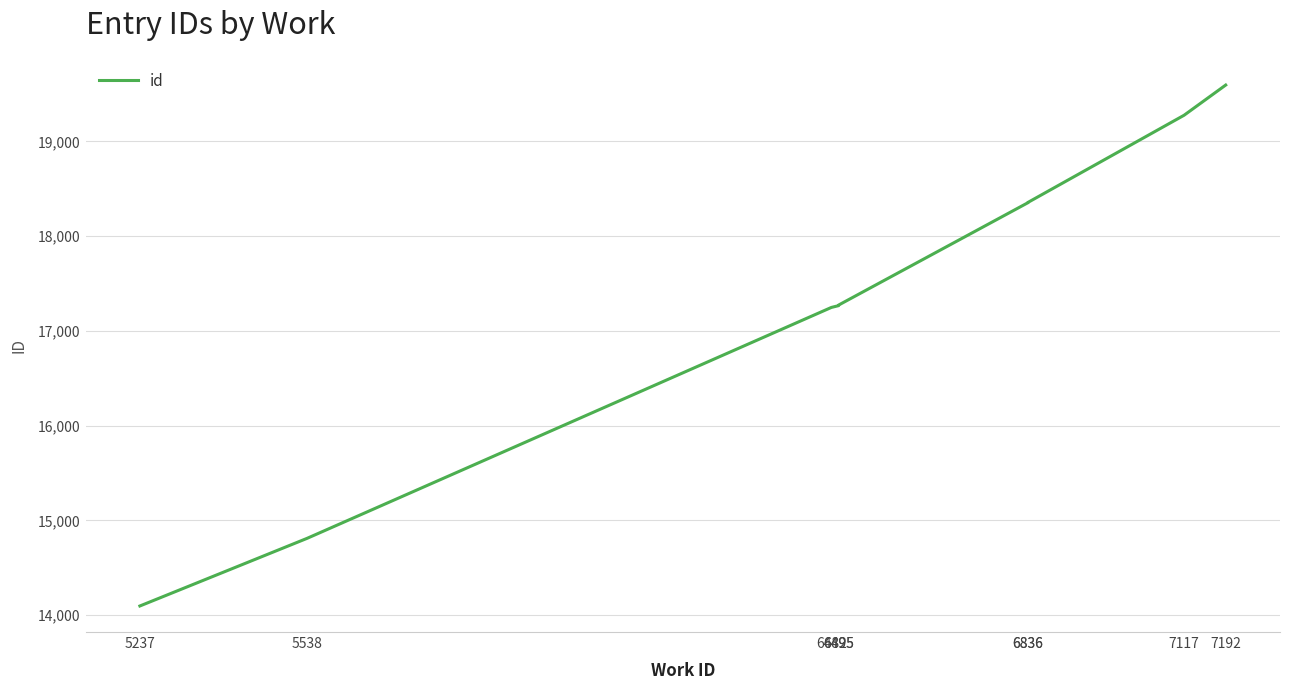

What is the smallest value displayed?

14096